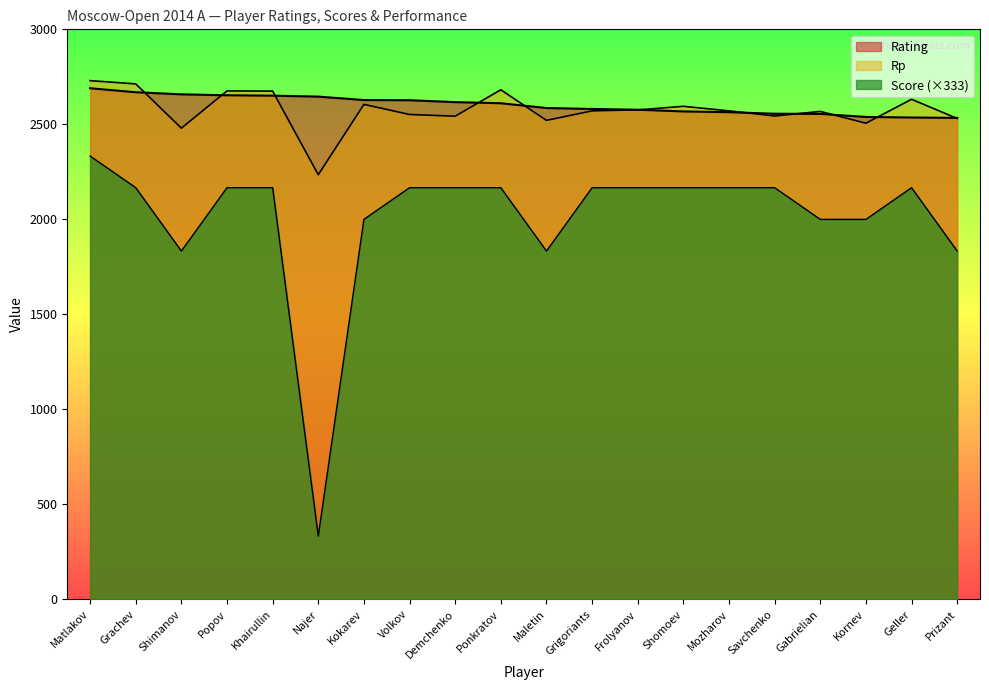

True or false: Score has a value of 2166.7 at Demchenko.

True